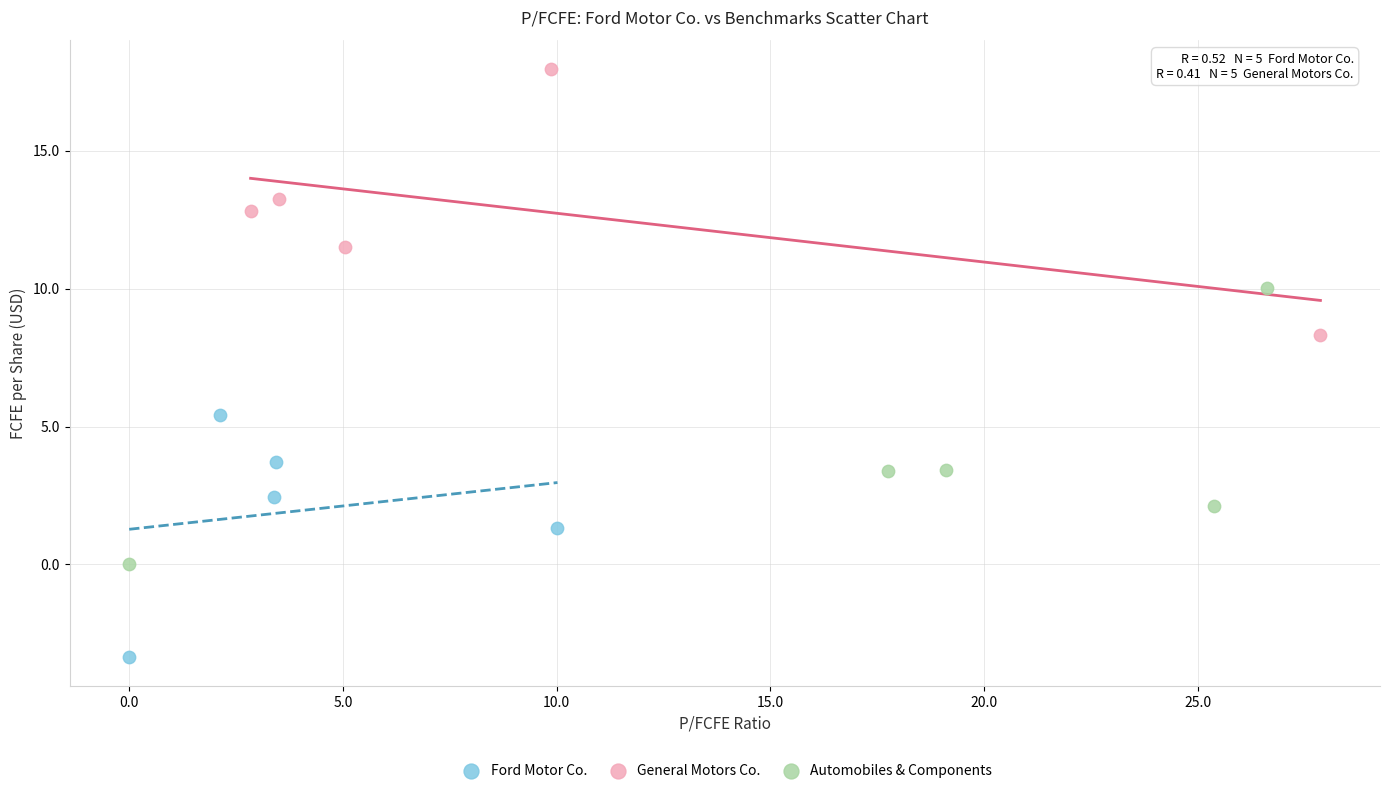

Which series contains the highest Y value?

General Motors Co.